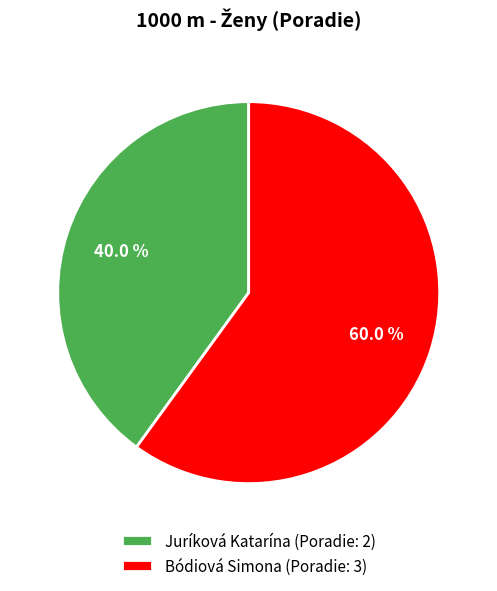

True or false: Juríková Katarína accounts for 40% of the total.

True